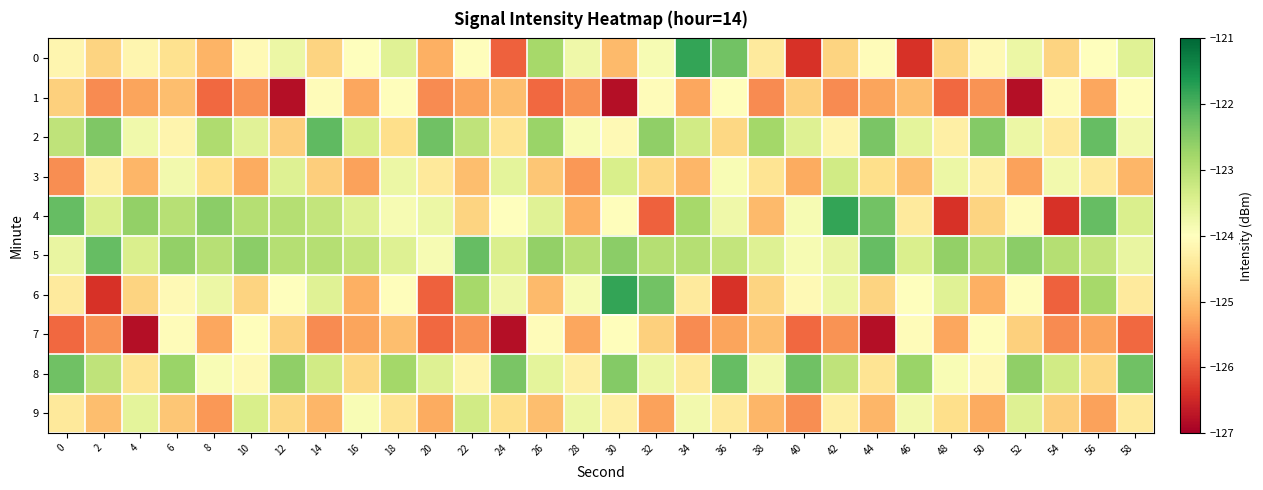

Reading left to right, transcribe all the data shown in this chart.

0: 0=-124.2	2=-124.8	4=-124.2	6=-124.6	8=-125.1	10=-124.1	12=-123.7	14=-124.8	16=-124.0	18=-123.5	20=-125.2	22=-124.0	24=-125.9	26=-122.8	28=-123.8	30=-125.0	32=-123.9	34=-121.8	36=-122.3	38=-124.4	40=-126.4	42=-124.8	44=-124.1	46=-126.4	48=-124.8	50=-124.1	52=-123.7	54=-124.8	56=-124.0	58=-123.5
1: 0=-124.8	2=-125.5	4=-125.3	6=-125.0	8=-125.8	10=-125.4	12=-126.8	14=-124.1	16=-125.3	18=-124.0	20=-125.5	22=-125.3	24=-125.0	26=-125.8	28=-125.4	30=-126.8	32=-124.1	34=-125.3	36=-124.0	38=-125.5	40=-124.8	42=-125.5	44=-125.3	46=-125.0	48=-125.8	50=-125.4	52=-126.8	54=-124.1	56=-125.3	58=-124.0
2: 0=-123.1	2=-122.5	4=-123.8	6=-124.2	8=-122.9	10=-123.5	12=-124.8	14=-122.2	16=-123.4	18=-124.6	20=-122.3	22=-123.1	24=-124.5	26=-122.7	28=-123.9	30=-124.1	32=-122.6	34=-123.3	36=-124.7	38=-122.8	40=-123.5	42=-124.2	44=-122.4	46=-123.6	48=-124.3	50=-122.5	52=-123.7	54=-124.4	56=-122.2	58=-123.8
3: 0=-125.5	2=-124.3	4=-125.1	6=-123.8	8=-124.6	10=-125.2	12=-123.5	14=-124.8	16=-125.3	18=-123.7	20=-124.4	22=-125.0	24=-123.6	26=-124.9	28=-125.4	30=-123.4	32=-124.7	34=-125.1	36=-123.9	38=-124.5	40=-125.2	42=-123.3	44=-124.6	46=-125.0	48=-123.7	50=-124.3	52=-125.3	54=-123.8	56=-124.4	58=-125.1
4: 0=-122.2	2=-123.4	4=-122.6	6=-123.0	8=-122.6	10=-123.0	12=-123.0	14=-123.1	16=-123.5	18=-123.9	20=-123.7	22=-124.8	24=-124.0	26=-123.5	28=-125.2	30=-124.0	32=-125.9	34=-122.8	36=-123.8	38=-125.0	40=-123.9	42=-121.8	44=-122.3	46=-124.4	48=-126.4	50=-124.8	52=-124.1	54=-126.4	56=-122.2	58=-123.4
5: 0=-123.7	2=-122.2	4=-123.4	6=-122.6	8=-123.0	10=-122.6	12=-123.0	14=-123.0	16=-123.1	18=-123.5	20=-123.9	22=-122.2	24=-123.4	26=-122.6	28=-123.0	30=-122.6	32=-123.0	34=-123.0	36=-123.1	38=-123.5	40=-123.9	42=-123.7	44=-122.2	46=-123.4	48=-122.6	50=-123.0	52=-122.6	54=-123.0	56=-123.1	58=-123.7
6: 0=-124.4	2=-126.4	4=-124.8	6=-124.1	8=-123.7	10=-124.8	12=-124.0	14=-123.5	16=-125.2	18=-124.0	20=-125.9	22=-122.8	24=-123.8	26=-125.0	28=-123.9	30=-121.8	32=-122.3	34=-124.4	36=-126.4	38=-124.8	40=-124.1	42=-123.7	44=-124.8	46=-124.0	48=-123.5	50=-125.2	52=-124.0	54=-125.9	56=-122.8	58=-124.4
7: 0=-125.8	2=-125.4	4=-126.8	6=-124.1	8=-125.3	10=-124.0	12=-124.8	14=-125.5	16=-125.3	18=-125.0	20=-125.8	22=-125.4	24=-126.8	26=-124.1	28=-125.3	30=-124.0	32=-124.8	34=-125.5	36=-125.3	38=-125.0	40=-125.8	42=-125.4	44=-126.8	46=-124.1	48=-125.3	50=-124.0	52=-124.8	54=-125.5	56=-125.3	58=-125.8
8: 0=-122.3	2=-123.1	4=-124.5	6=-122.7	8=-123.9	10=-124.1	12=-122.6	14=-123.3	16=-124.7	18=-122.8	20=-123.5	22=-124.2	24=-122.4	26=-123.6	28=-124.3	30=-122.5	32=-123.7	34=-124.4	36=-122.2	38=-123.8	40=-122.3	42=-123.1	44=-124.5	46=-122.7	48=-123.9	50=-124.1	52=-122.6	54=-123.3	56=-124.7	58=-122.3
9: 0=-124.4	2=-125.0	4=-123.6	6=-124.9	8=-125.4	10=-123.4	12=-124.7	14=-125.1	16=-123.9	18=-124.5	20=-125.2	22=-123.3	24=-124.6	26=-125.0	28=-123.7	30=-124.3	32=-125.3	34=-123.8	36=-124.4	38=-125.1	40=-125.5	42=-124.3	44=-125.1	46=-123.8	48=-124.6	50=-125.2	52=-123.5	54=-124.8	56=-125.3	58=-124.4